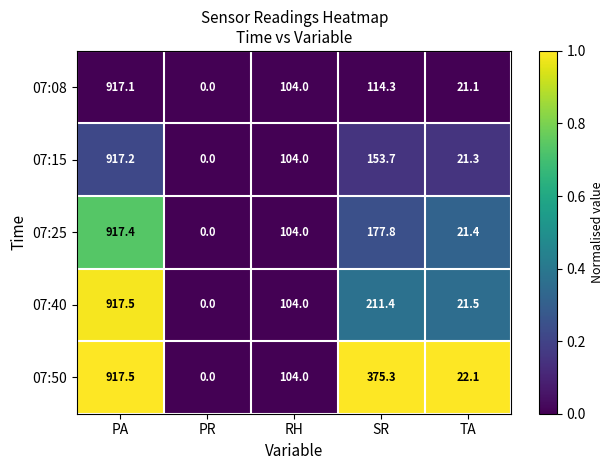

Read the 07:25 value at TA.

21.4